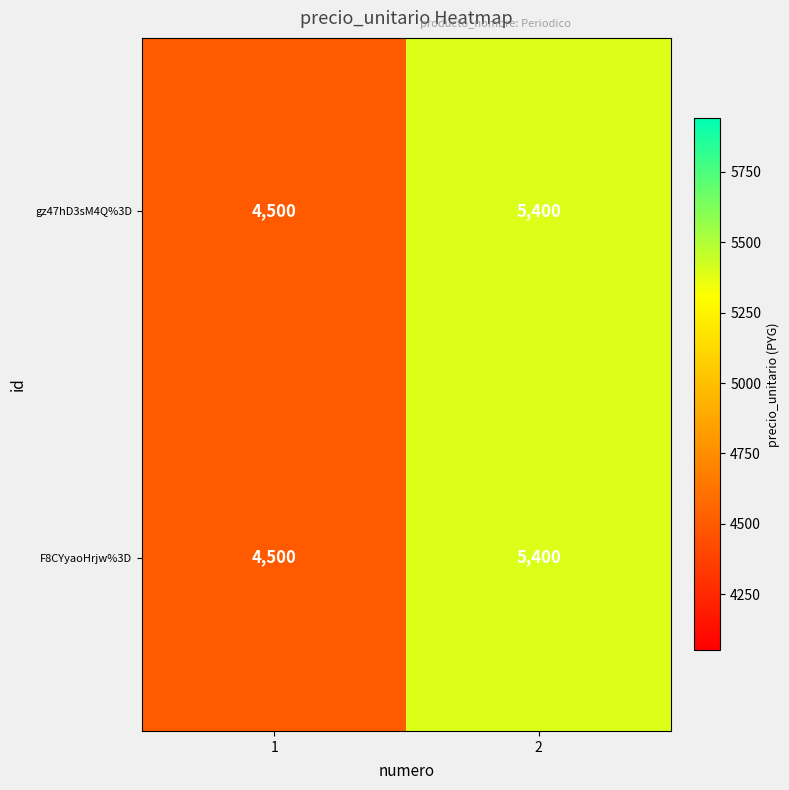

At which category is the sum across all series the highest?

2